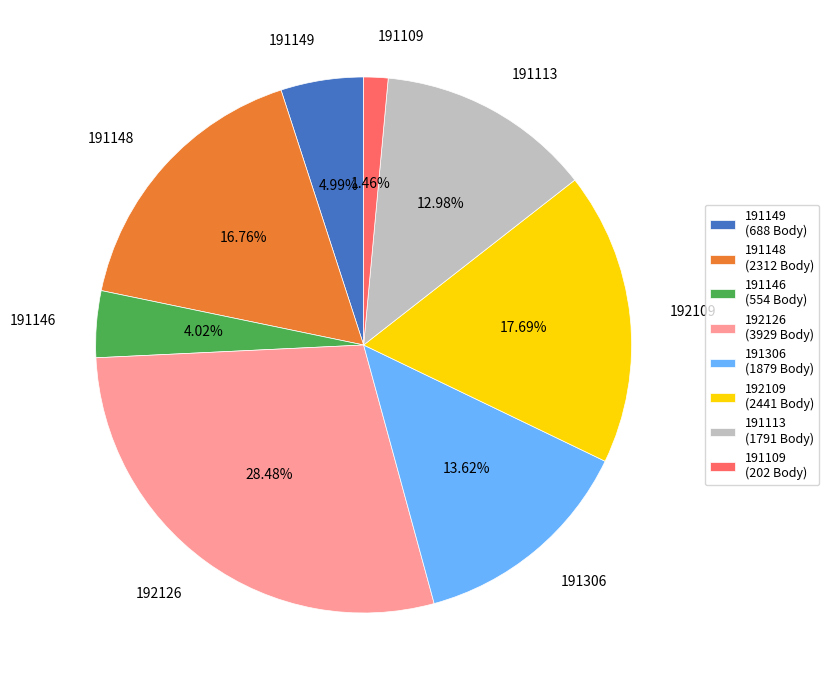

To the nearest percent, what portion does 192109 represent?

18%